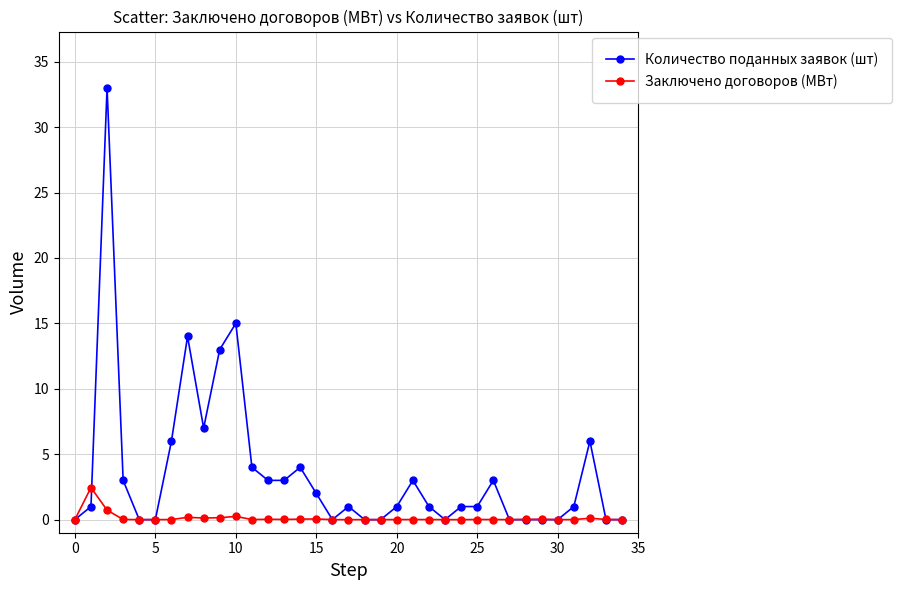

Which series has the largest total across all categories?

Количество поданных заявок (шт)